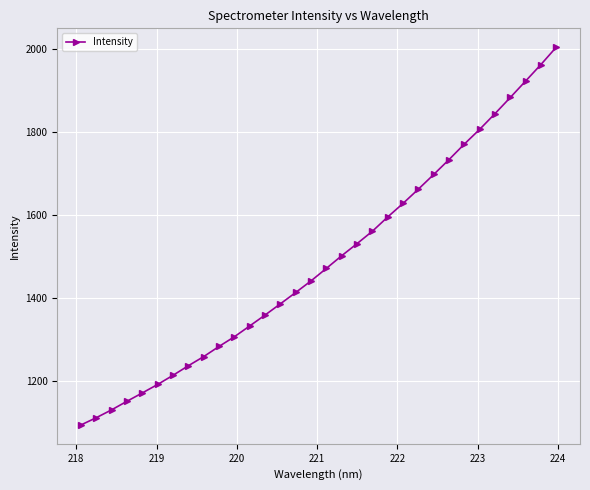

True or false: there are more than 1 points higher than both neighbors.

False